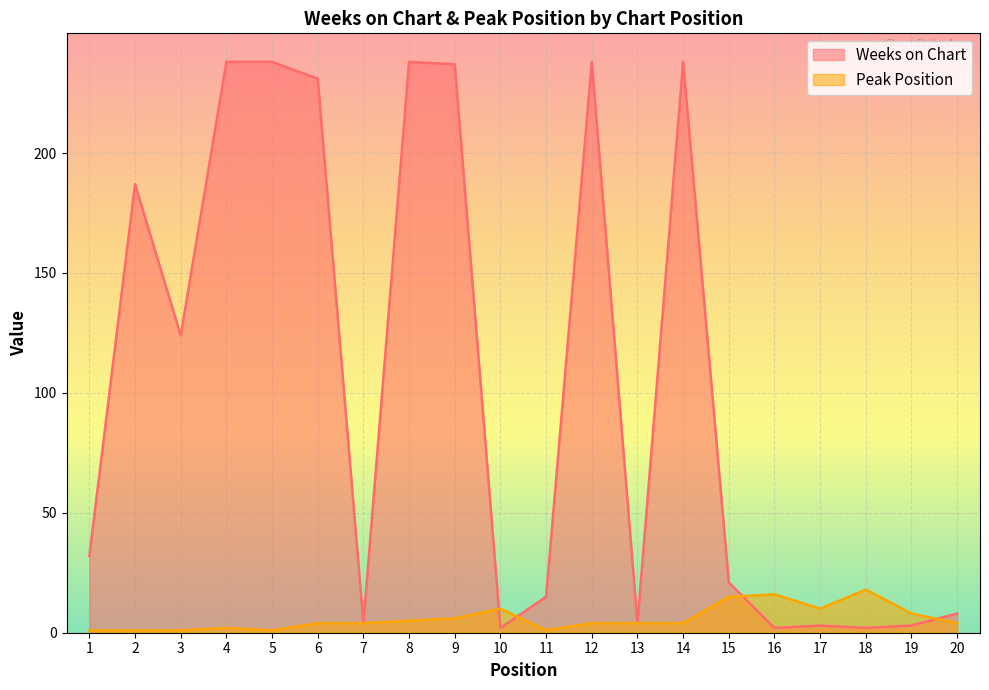

List the series in order of their peak value, highest first.

Weeks on Chart, Peak Position